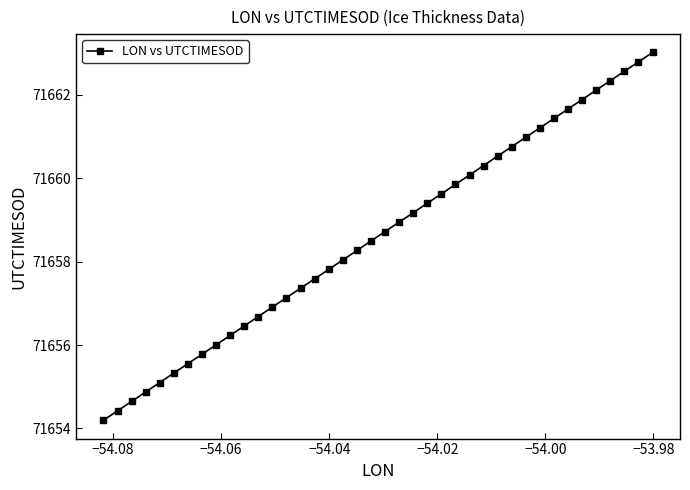

What is the minimum value shown in the chart?

71654.2